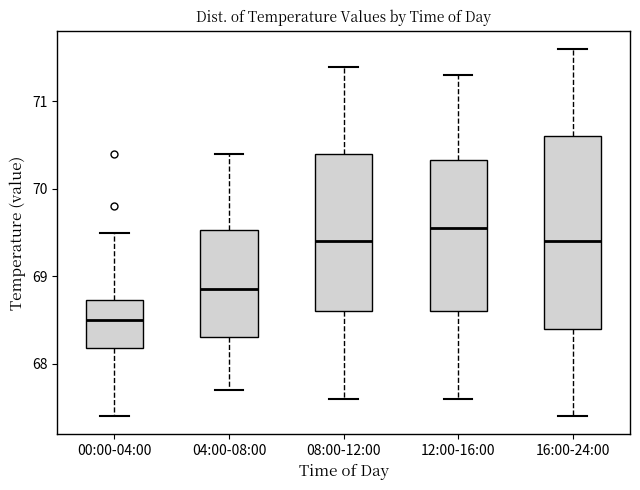

Reading left to right, read every box against the y-axis: the position of its median line, the range the box covers, and the ends of its whiskers. The values are not printed on the chart, so give them approximately, as read against the axis.

00:00-04:00: median 68.5, box 68.2 to 68.7, whiskers 67.4 to 69.5
04:00-08:00: median 68.9, box 68.3 to 69.5, whiskers 67.7 to 70.4
08:00-12:00: median 69.4, box 68.6 to 70.4, whiskers 67.6 to 71.4
12:00-16:00: median 69.6, box 68.6 to 70.3, whiskers 67.6 to 71.3
16:00-24:00: median 69.4, box 68.4 to 70.6, whiskers 67.4 to 71.6